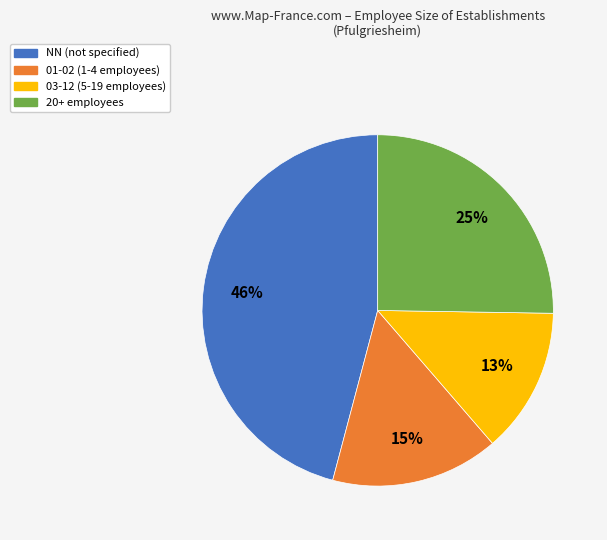

What is the smallest slice in the pie chart?

03-12 (5-19 employees)